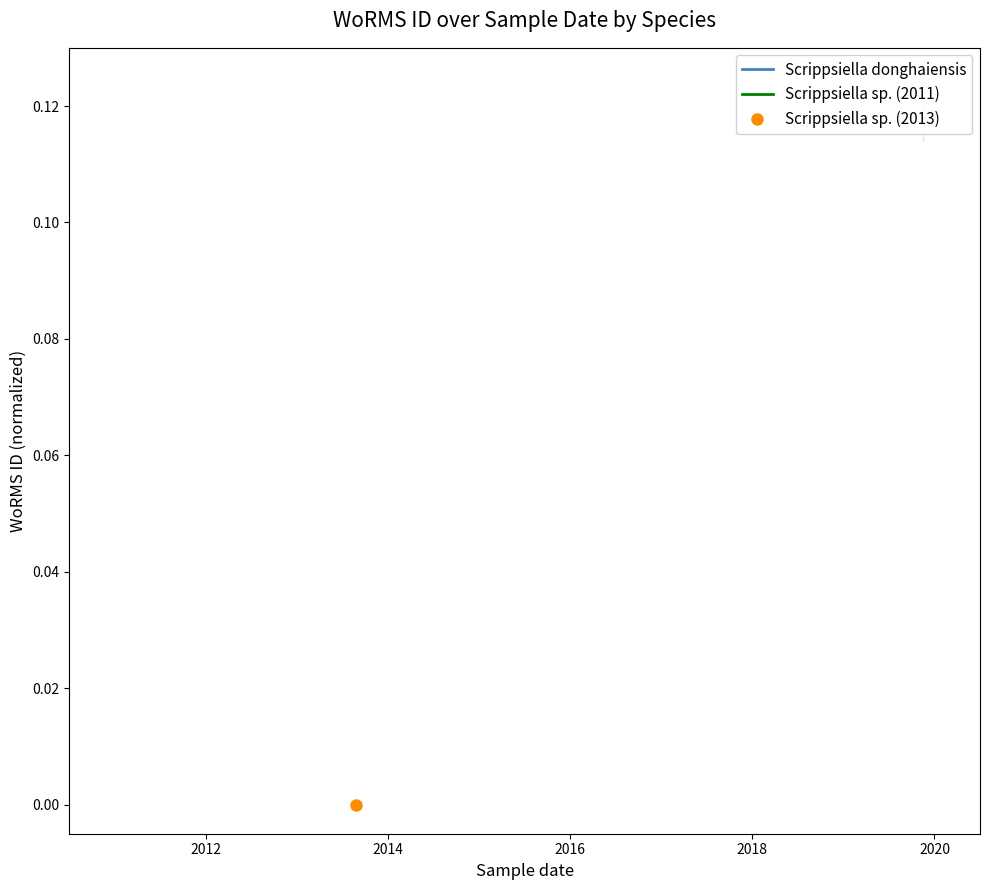

Between 2010 and 2012, which series saw the biggest shift?

Scrippsiella donghaiensis